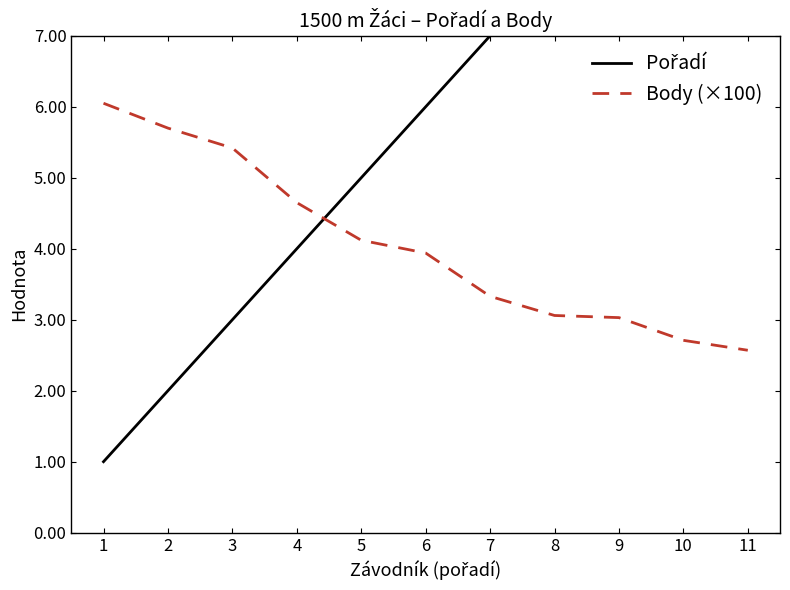

How many lines are shown in the chart?

2